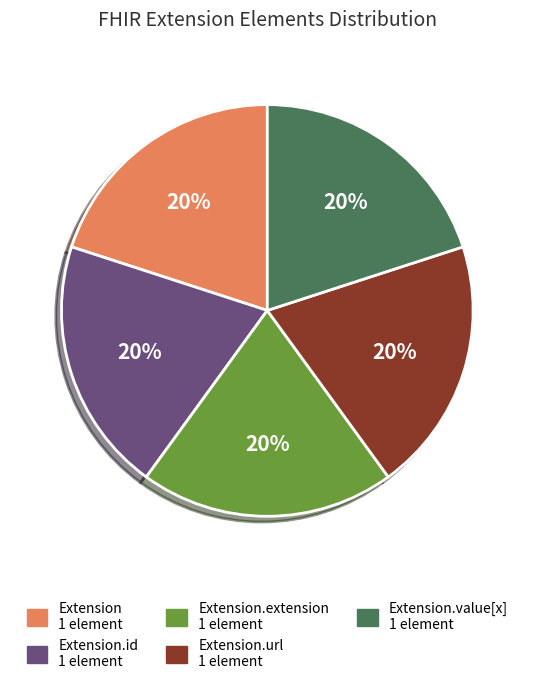

To the nearest percent, what is the average slice percentage?

20%